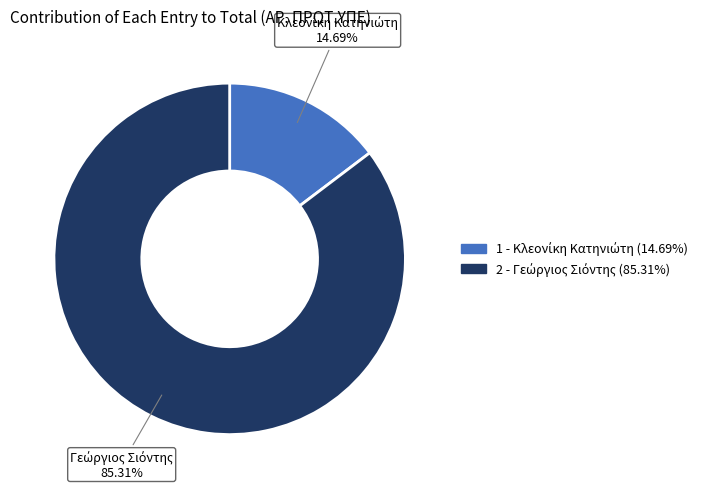

Is there any slice that represents more than half of the pie?

Yes